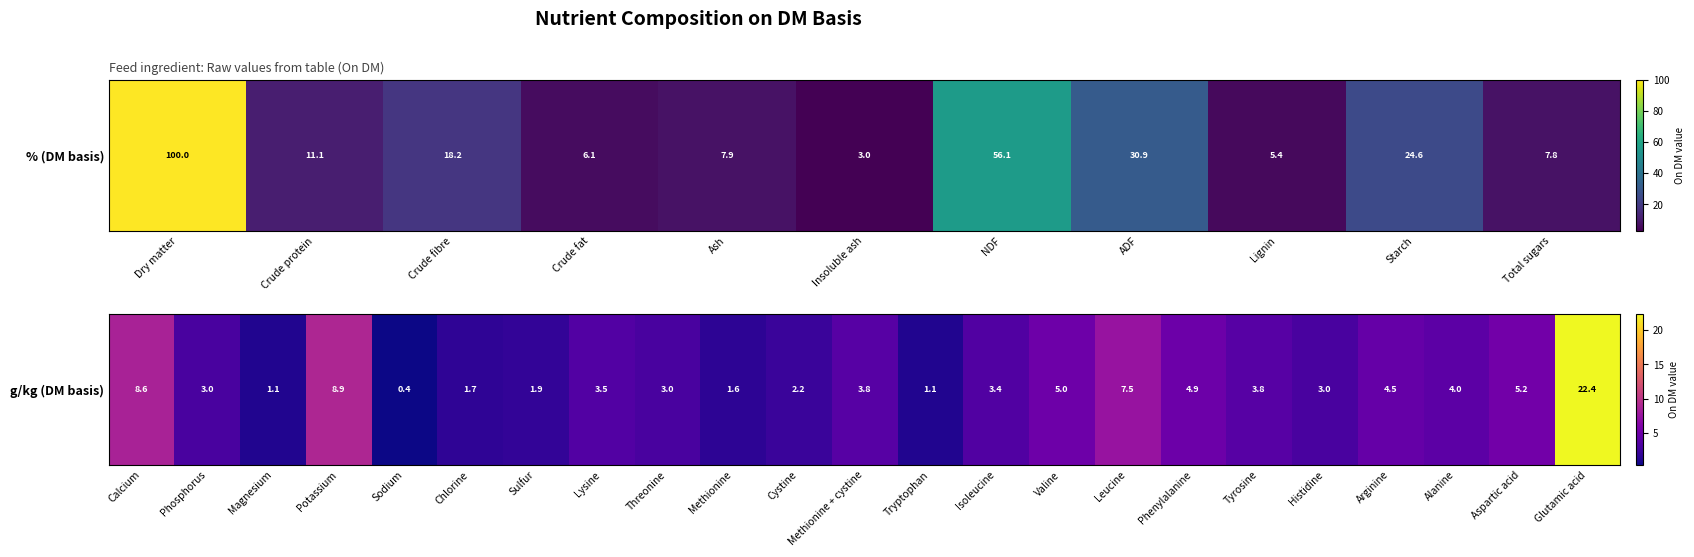

What is the sum of the values at Tyrosine and Histidine?

6.8